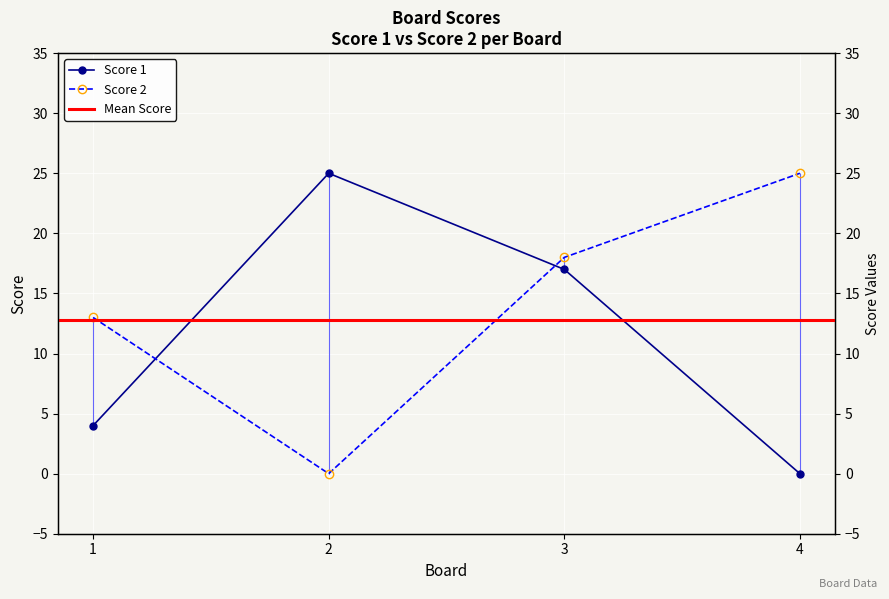

How many intersections are there between Score 2 and Score 1?

2